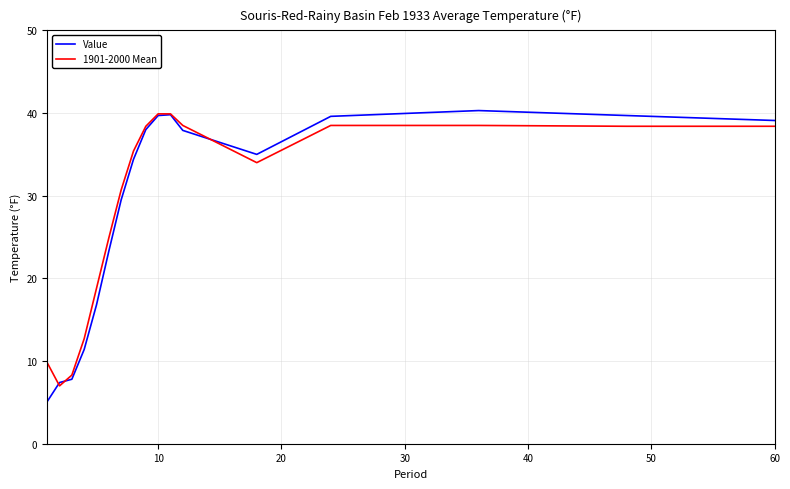

What is the highest value of the 1901-2000 Mean series?

39.9